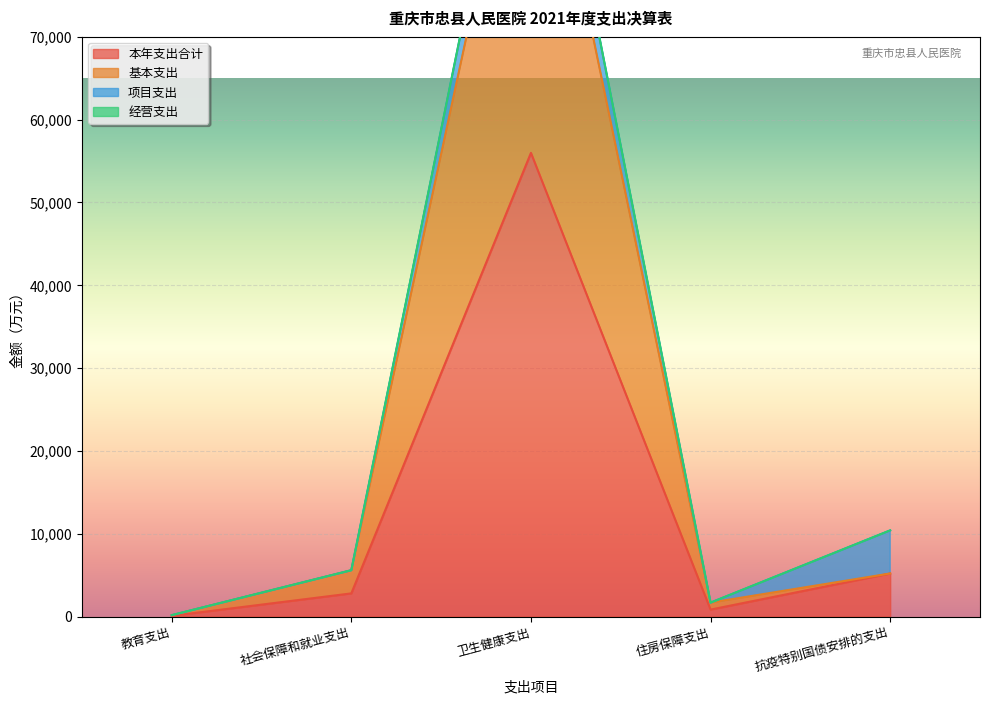

Where is 基本支出 nearest to the value 53120?

社会保障和就业支出